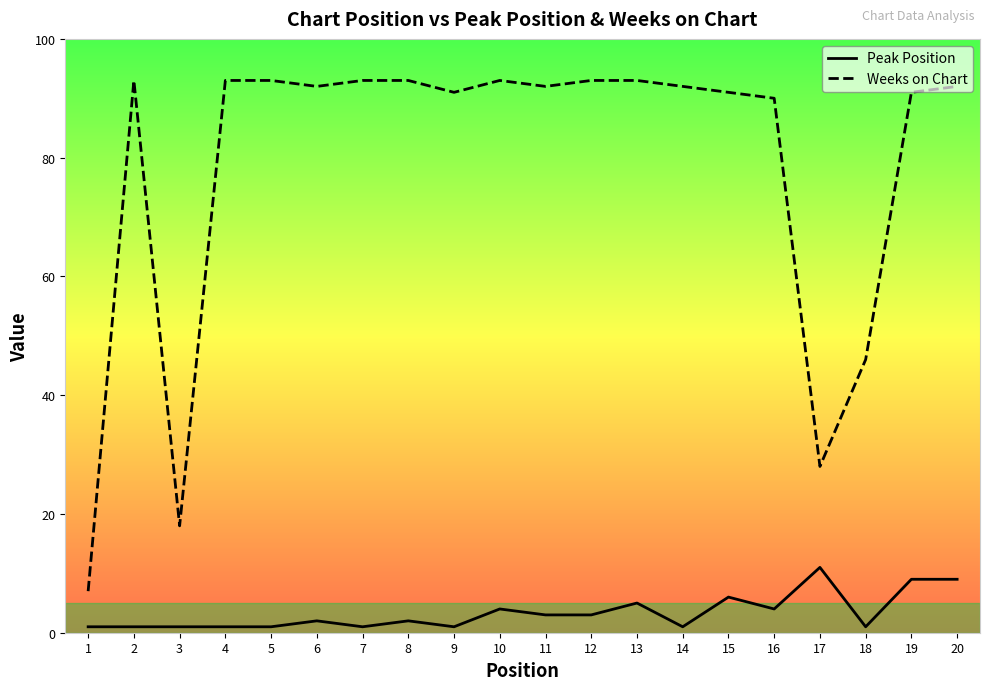

Rank the series at 6 from highest to lowest value.

Weeks on Chart, Peak Position